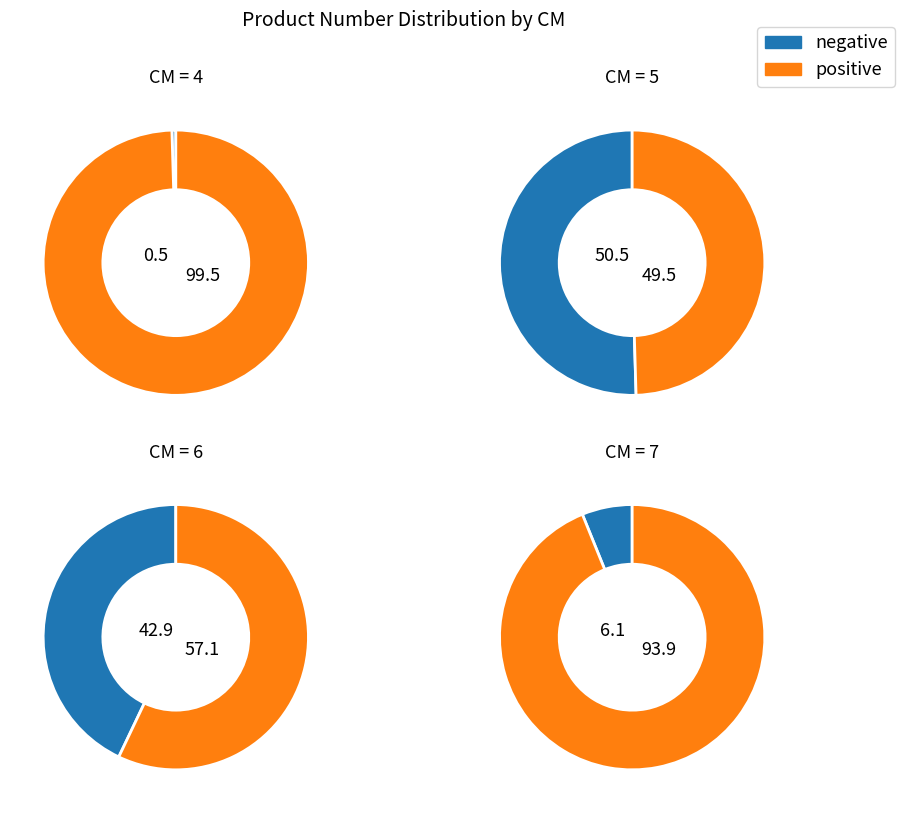

What percentage is the 5 slice, to the nearest percent?

50%